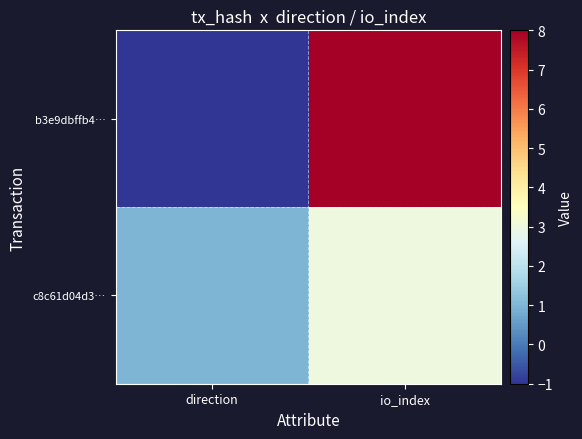

Reading left to right, transcribe all the data shown in this chart.

b3e9dbffb4…: direction=-1	io_index=8
c8c61d04d3…: direction=1	io_index=3